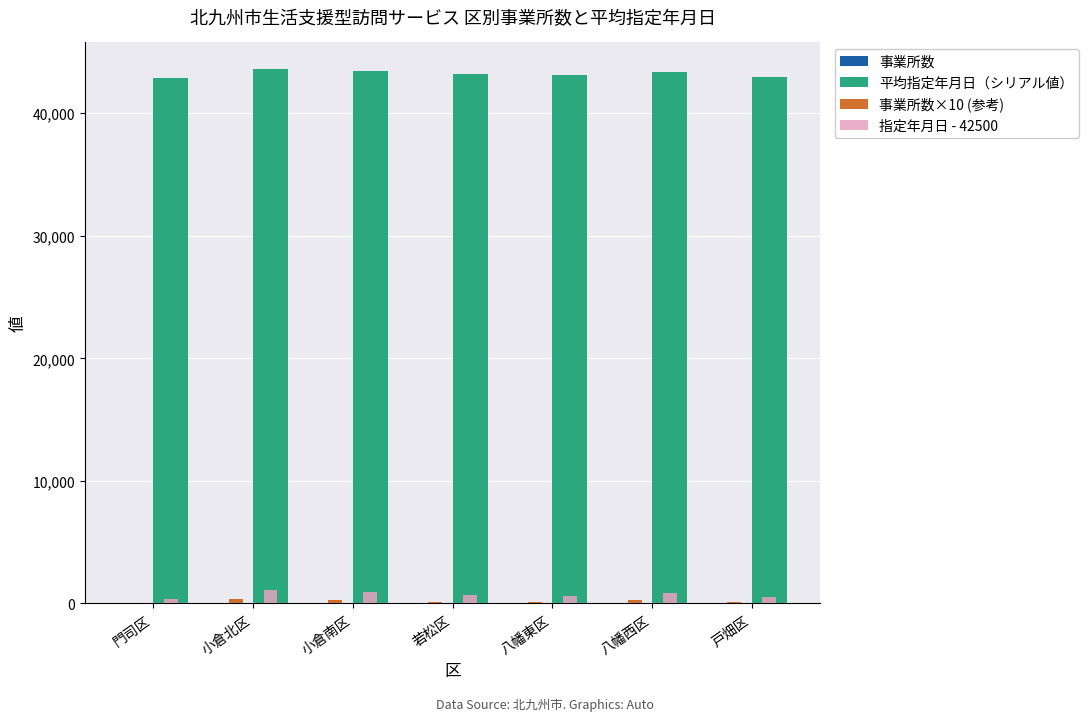

The 平均指定年月日（シリアル値） series shows 43100 at 八幡東区. True or false?

True